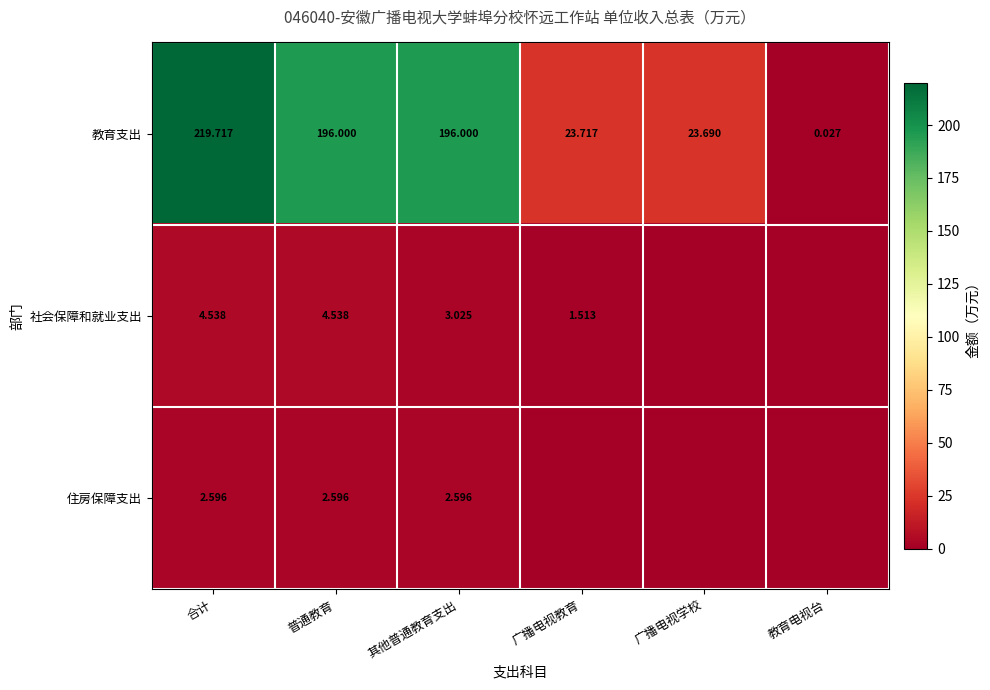

The 住房保障支出 series shows 2.6 at 普通教育. True or false?

True